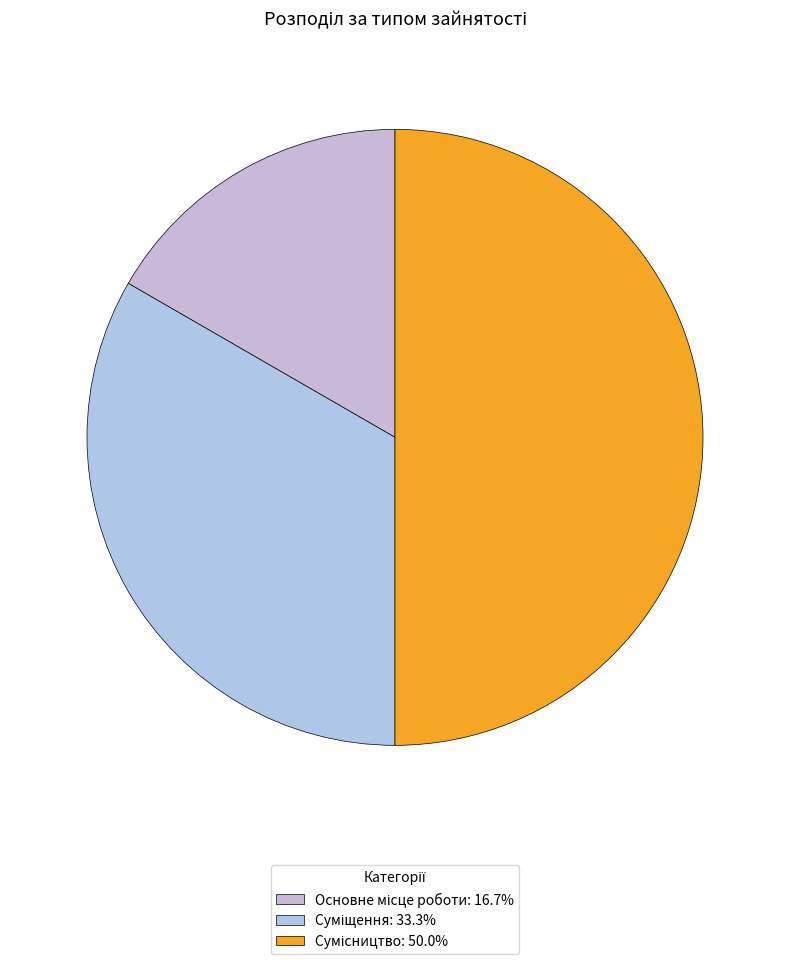

Is there a majority slice in this chart?

No